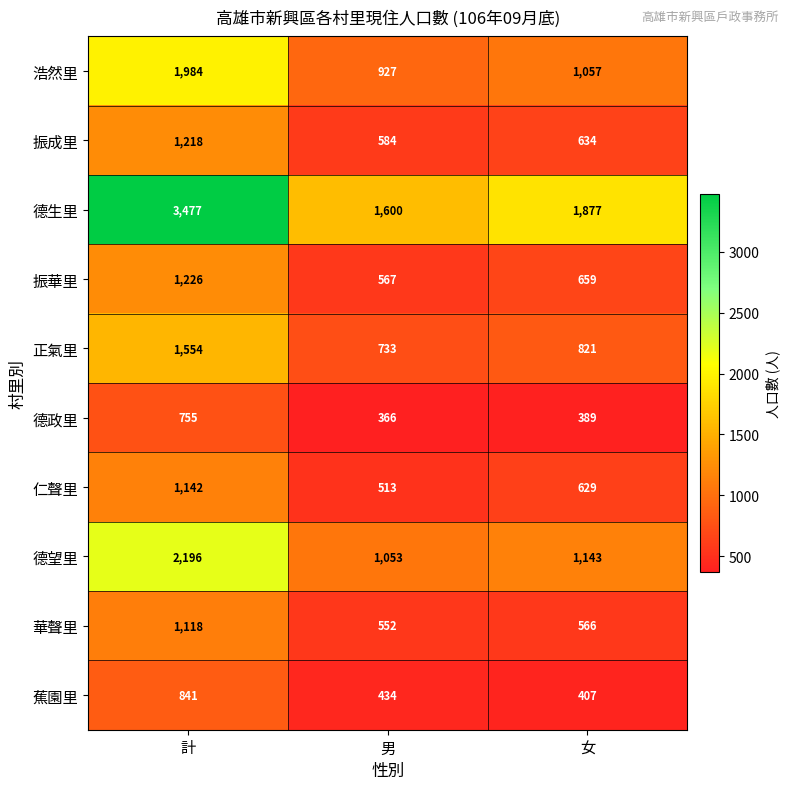

Reading right to left, transcribe all the data shown in this chart.

浩然里: 1057	927	1984
振成里: 634	584	1218
德生里: 1877	1600	3477
振華里: 659	567	1226
正氣里: 821	733	1554
德政里: 389	366	755
仁聲里: 629	513	1142
德望里: 1143	1053	2196
華聲里: 566	552	1118
蕉園里: 407	434	841